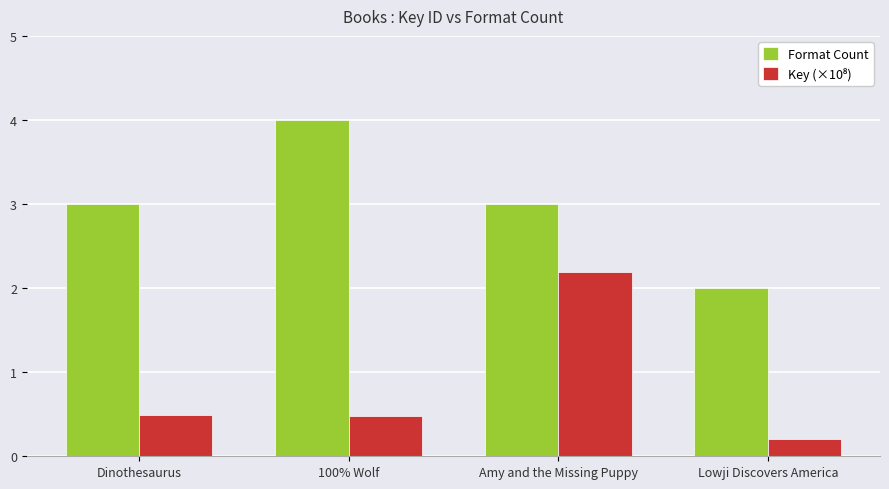

How many bars are there in total?

8